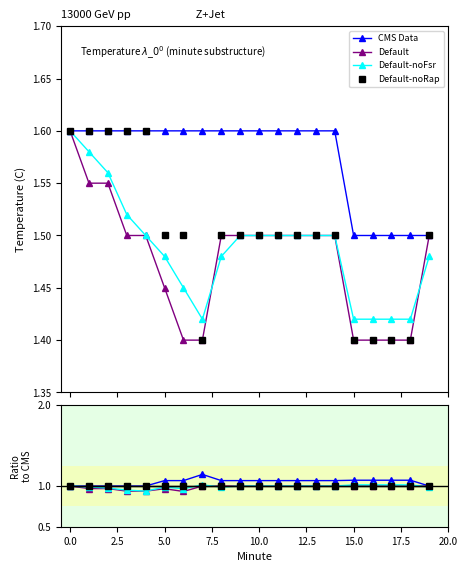

At which category does Hour 00 noFSR reach its first local peak?

5.0